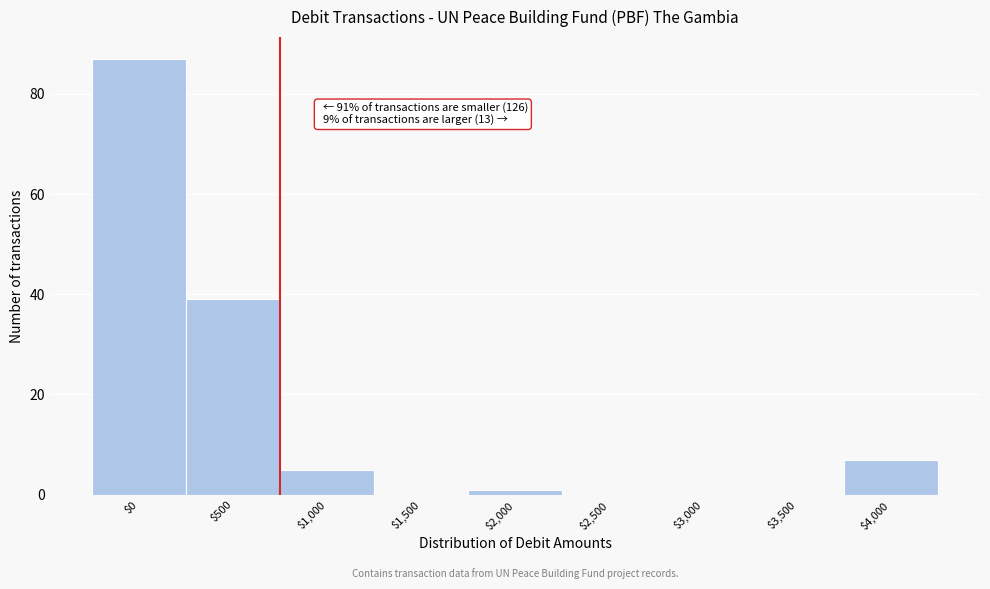

What is the greatest value displayed?

87